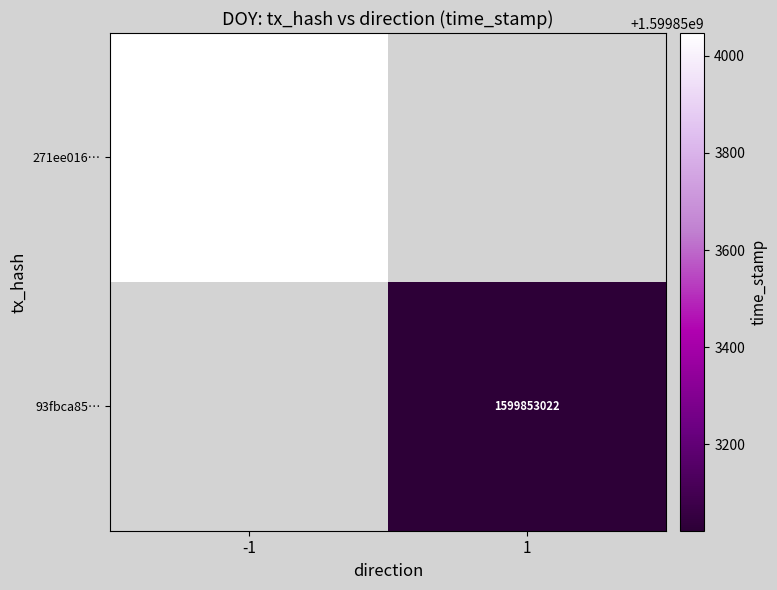

Which series has the largest range (max minus min)?

271ee016423bb4c1a427c8523ef20b12027c7f6